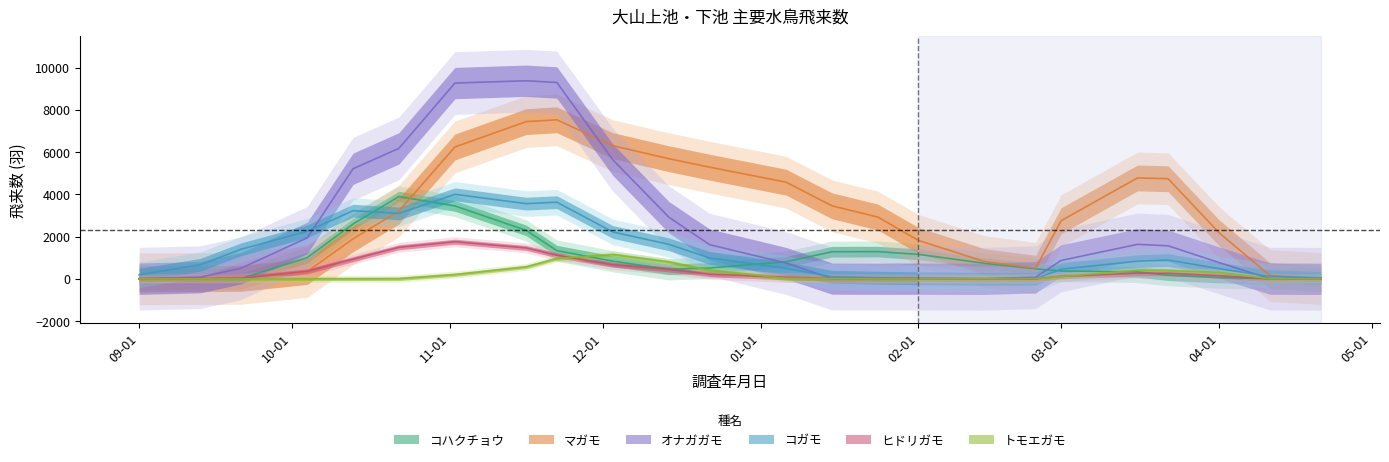

At which category is the sum across all series the highest?

2021-11-16